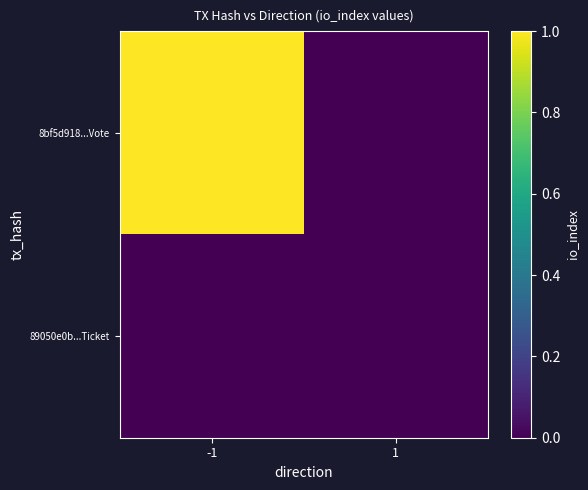

At how many categories does at least one series exceed 0?

1